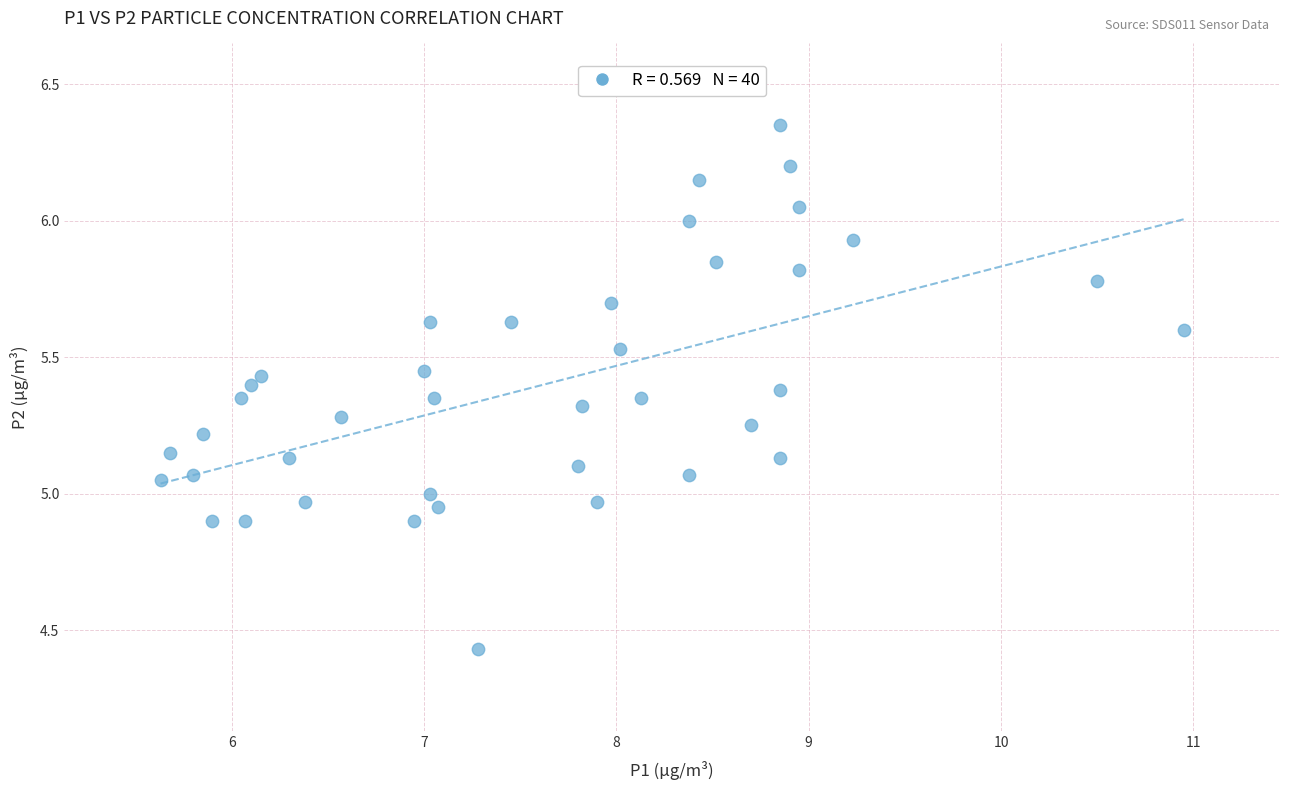

What is the range of Y values (max minus min)?

1.9